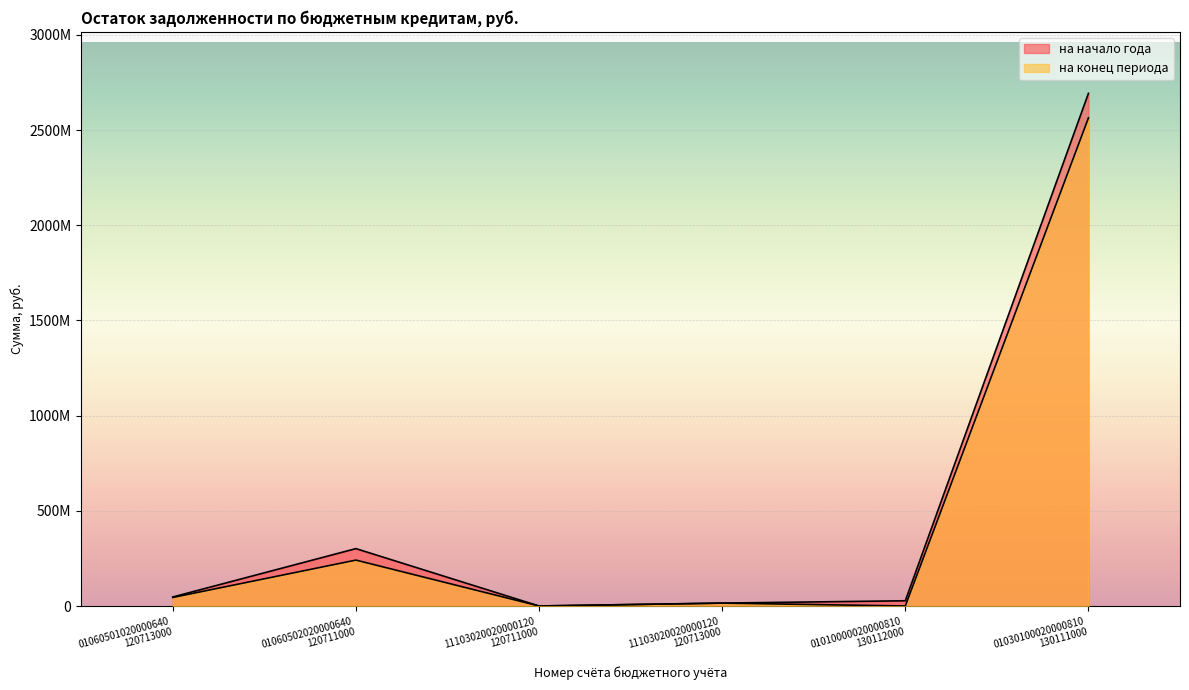

What are all the series names shown in the legend?

на начало года, на конец периода